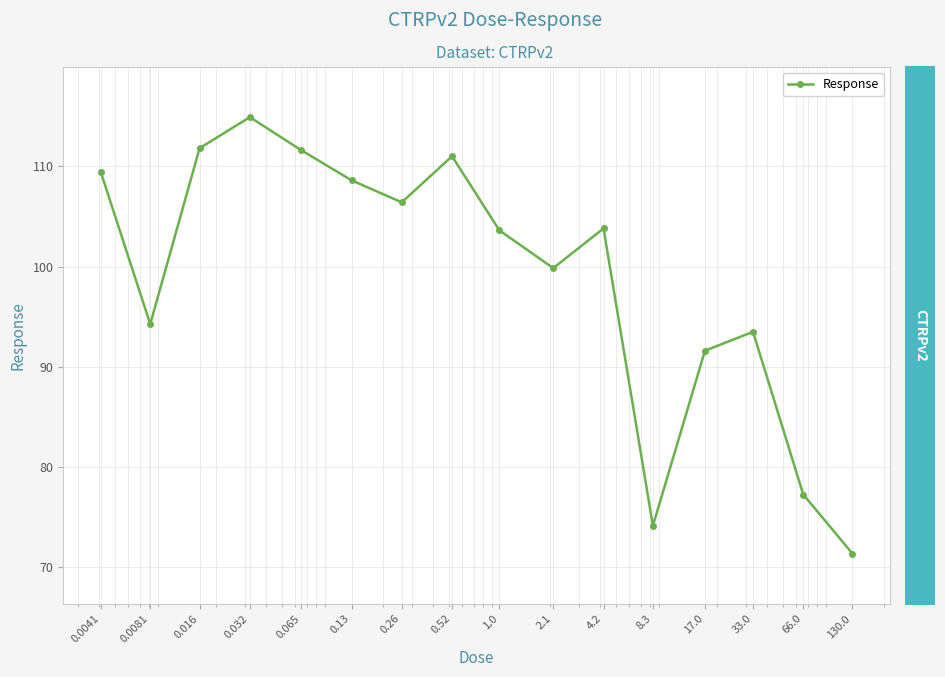

True or false: the data has more than 1 interior local peaks.

True